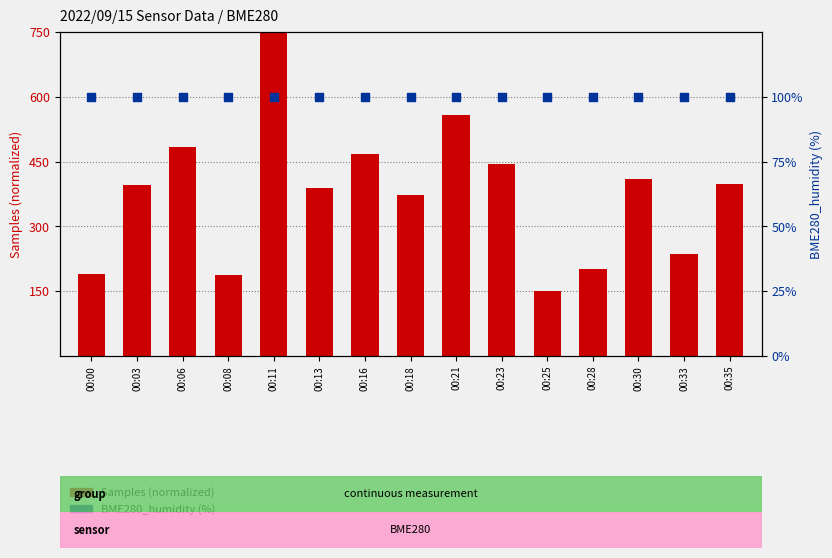

Which series has the largest total across all categories?

Samples (normalized)